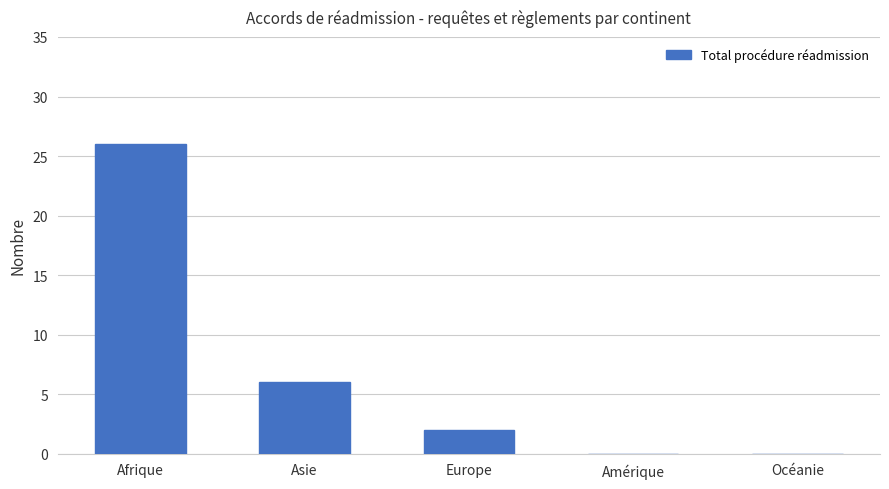

What is the sum of the values at Océanie and Asie?

6